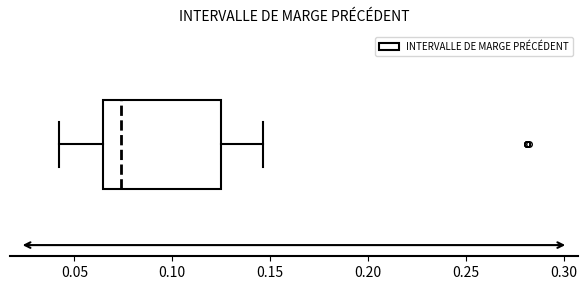

Transcribe this box plot: give where the median line is, the range the box spans, and where the two whiskers end, as read against the x-axis. The values are not printed on the chart, so give them approximately, as read against the axis.

median 0.075, box 0.065 to 0.125, whiskers 0.040 to 0.145